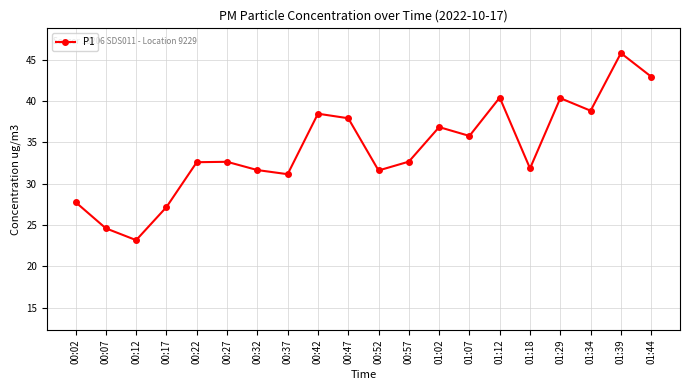

What is the sum of the values at 01:07 and 00:27?

68.4